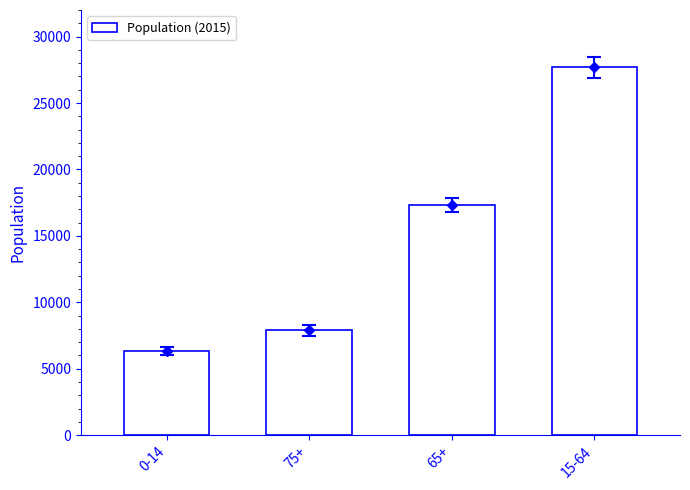

What is the difference between the values at 0-14 and 75+?

1524